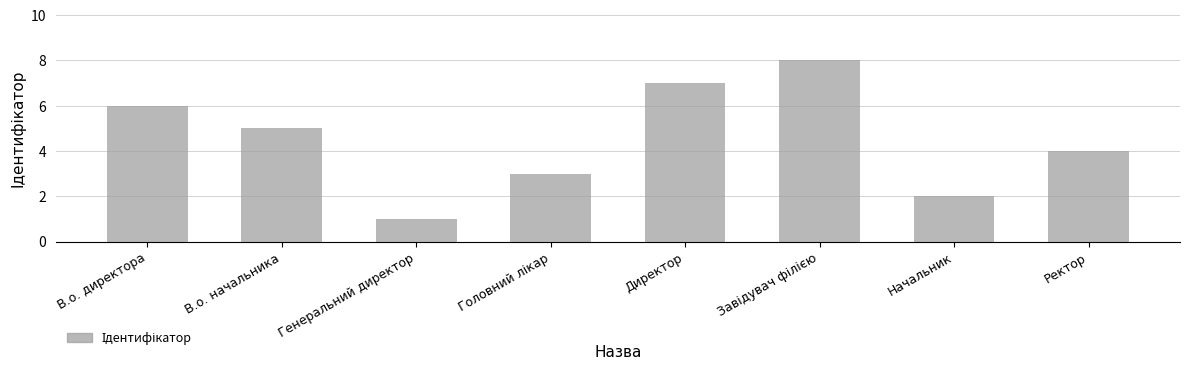

What is the ratio of the value at Генеральний директор to the value at Директор?

0.1